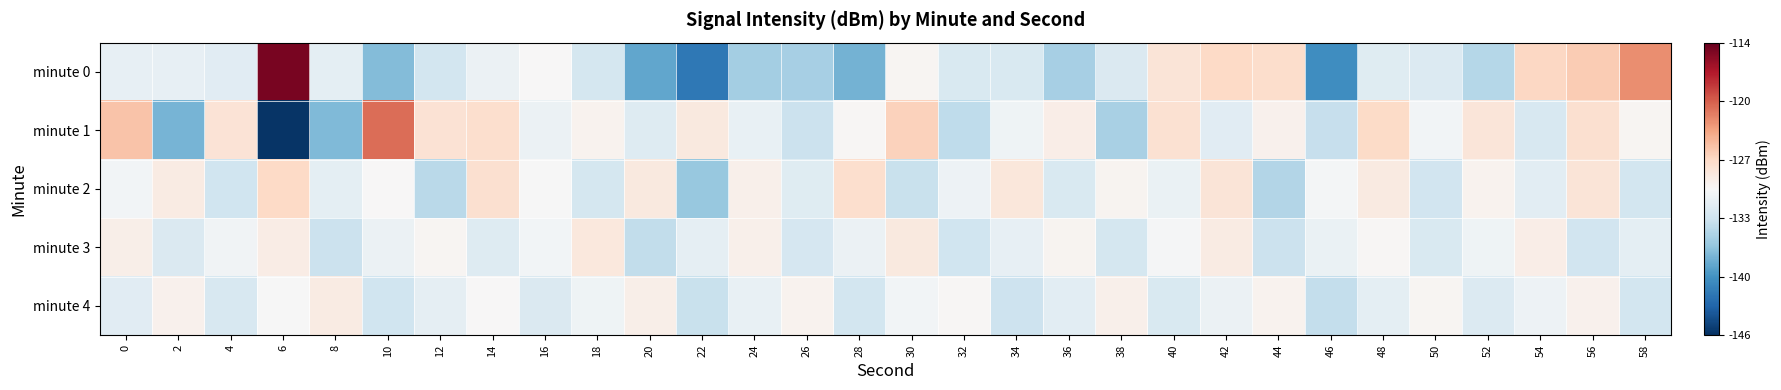

Which series changed the most between 36 and 56?

minute 0